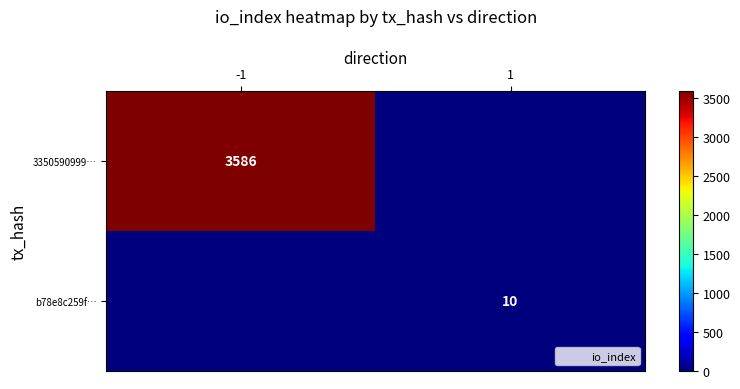

How many positive values does the 3350590999… series have?

1